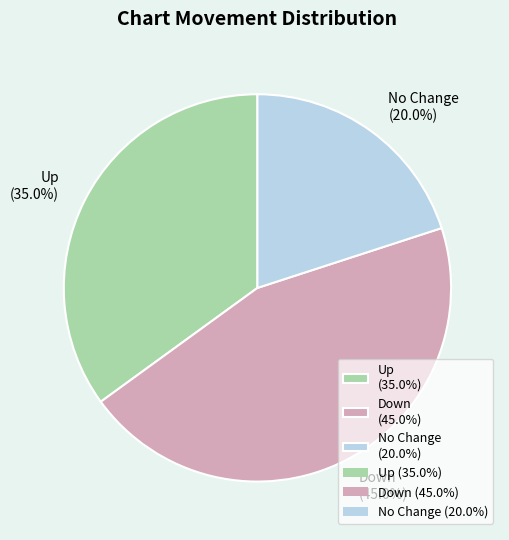

Is Down (45.0%) the majority of the pie?

No